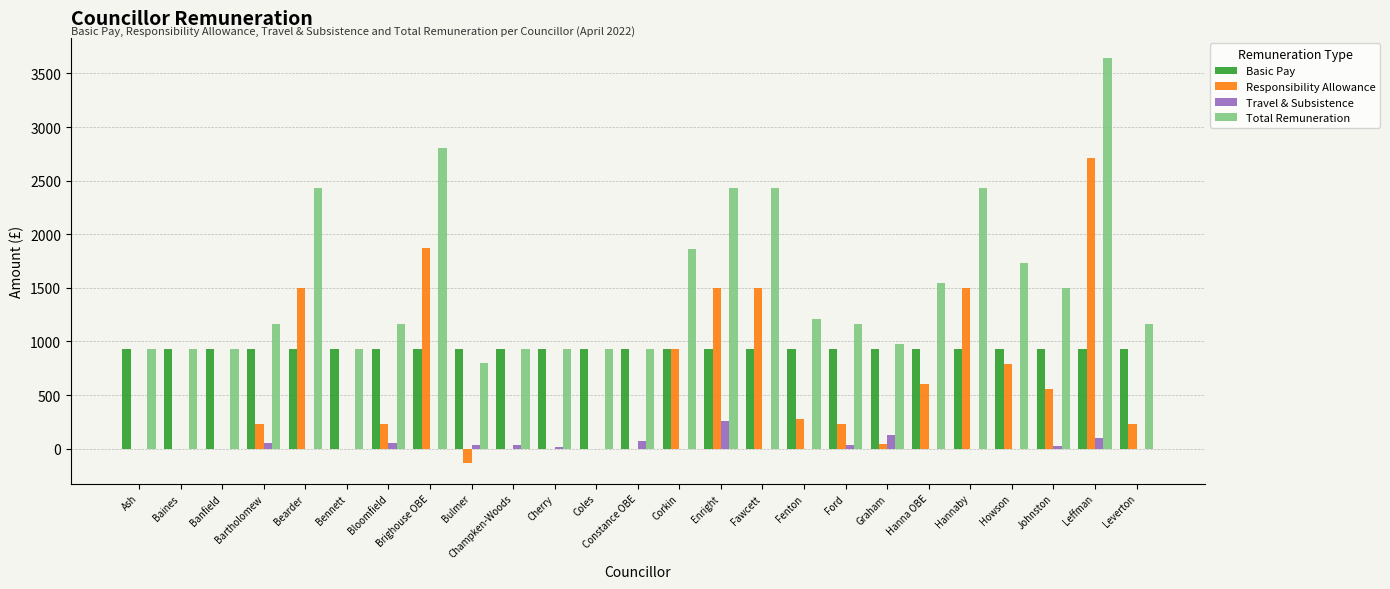

Is it true that Travel & Subsistence equals 0.0 at Bearder?

True